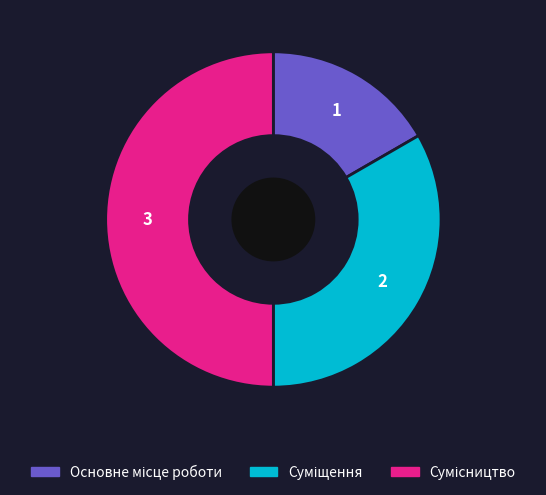

The Суміщення slice represents 45% of the pie. True or false?

False